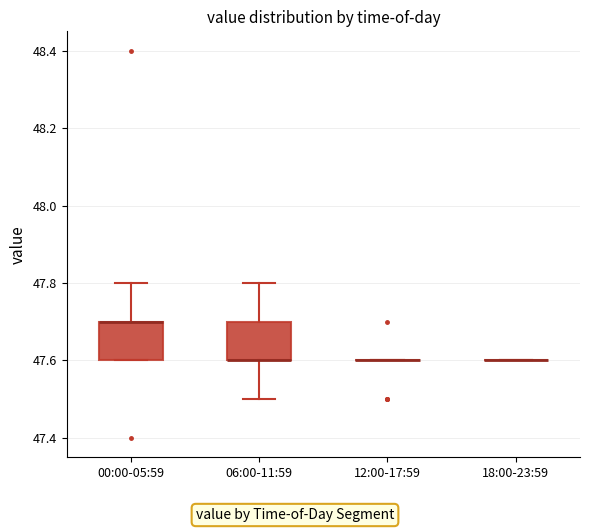

Reading left to right, transcribe this box plot: for each box, give where its median line is, the range the box spans, and where its two whiskers end, as read against the y-axis. The values are not printed on the chart, so give them approximately, as read against the axis.

00:00-05:59: median 47.7 (drawn on the box's upper edge), box 47.6 to 47.7, whiskers 47.6 to 47.8
06:00-11:59: median 47.6 (drawn on the box's lower edge), box 47.6 to 47.7, whiskers 47.5 to 47.8
12:00-17:59: box collapsed to a line at 47.6, whiskers 47.6 to 47.6
18:00-23:59: box collapsed to a line at 47.6, whiskers 47.6 to 47.6